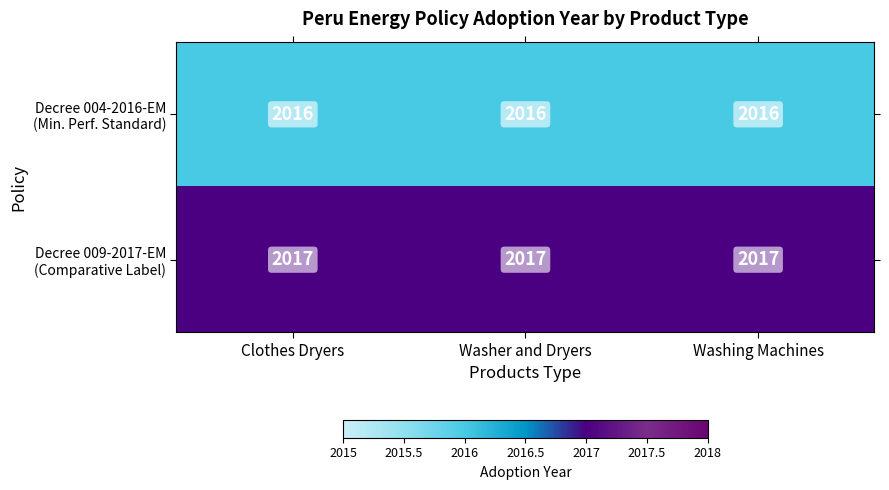

What is the total value across all series at Washer and Dryers?

4033